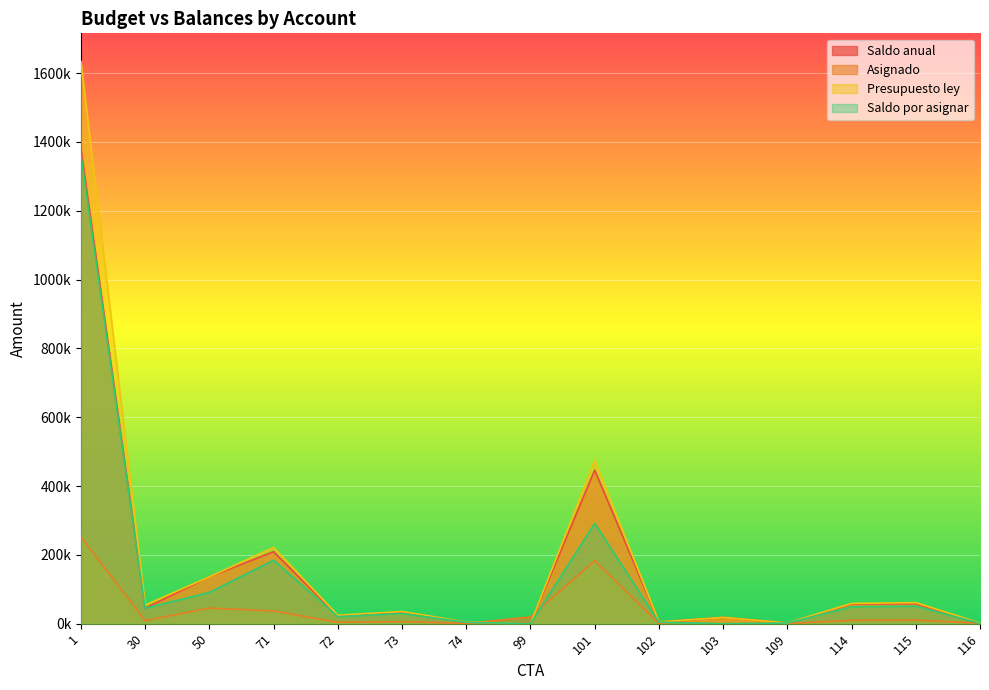

Reading left to right, transcribe all the data shown in this chart.

Saldo anual: 1=1380695.0	30=45000.0	50=136155.0	71=208990.1	72=23055.9	73=33317.6	74=4336.0	99=1335.2	101=446236.3	102=5189.0	103=18164.0	109=2163.0	114=57192.9	115=58009.6	116=875.2
Asignado: 1=252705.0	30=9000.0	50=45385.0	71=36900.0	72=4084.0	73=5908.0	74=818.0	99=19605.0	101=183000.0	102=692.0	103=18164.0	109=288.0	114=9824.0	115=10194.0	116=1156.0
Presupuesto ley: 1=1633860.0	30=54000.0	50=136155.0	71=221400.0	72=24508.0	73=35445.0	74=4902.0	99=0.0	101=474395.0	102=5189.0	103=18164.0	109=2163.0	114=58941.0	115=61163.0	116=2031.0
Saldo por asignar: 1=1361550.0	30=45000.0	50=90770.0	71=184500.0	72=20424.0	73=29537.0	74=4084.0	99=0.0	101=291395.0	102=4497.0	103=0.0	109=1875.0	114=49117.0	115=50969.0	116=875.0